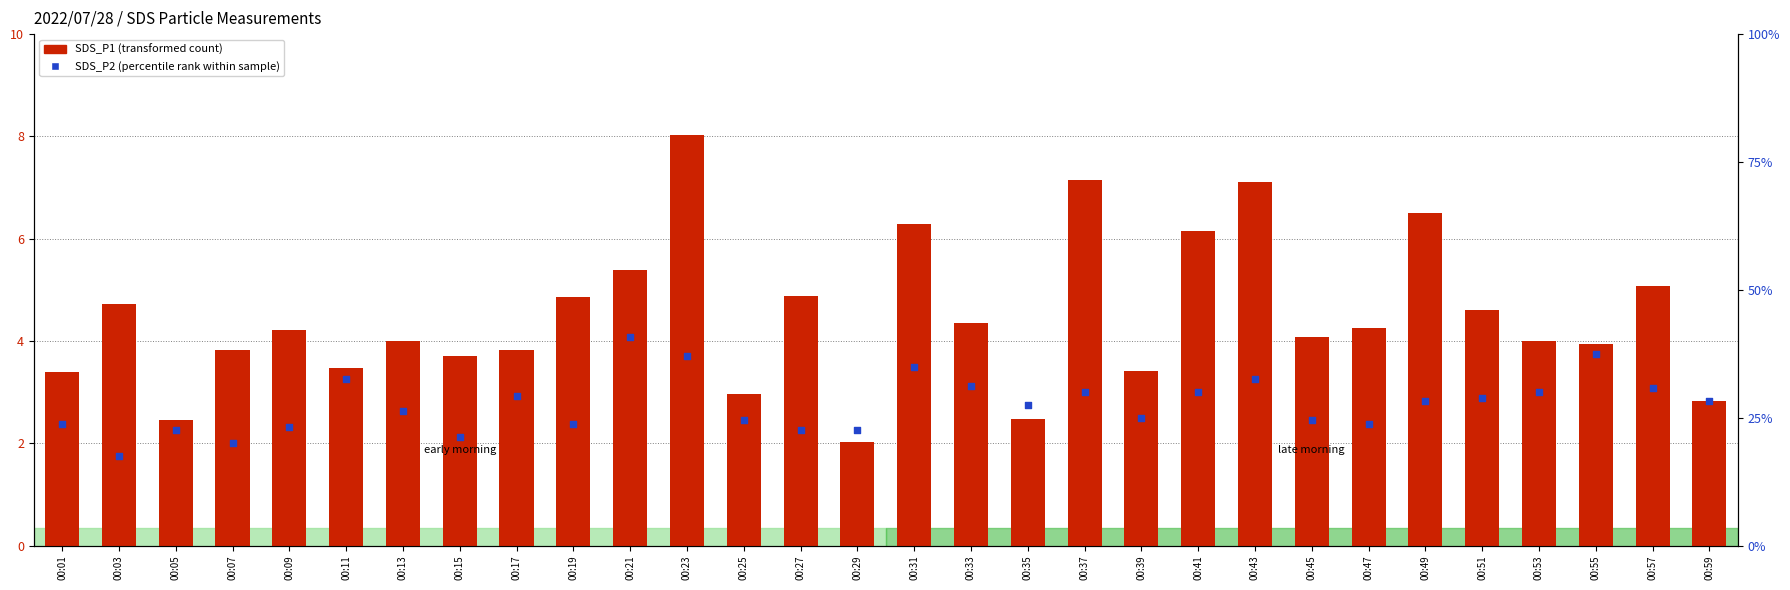

What are all the series names shown in the legend?

SDS_P1, SDS_P2